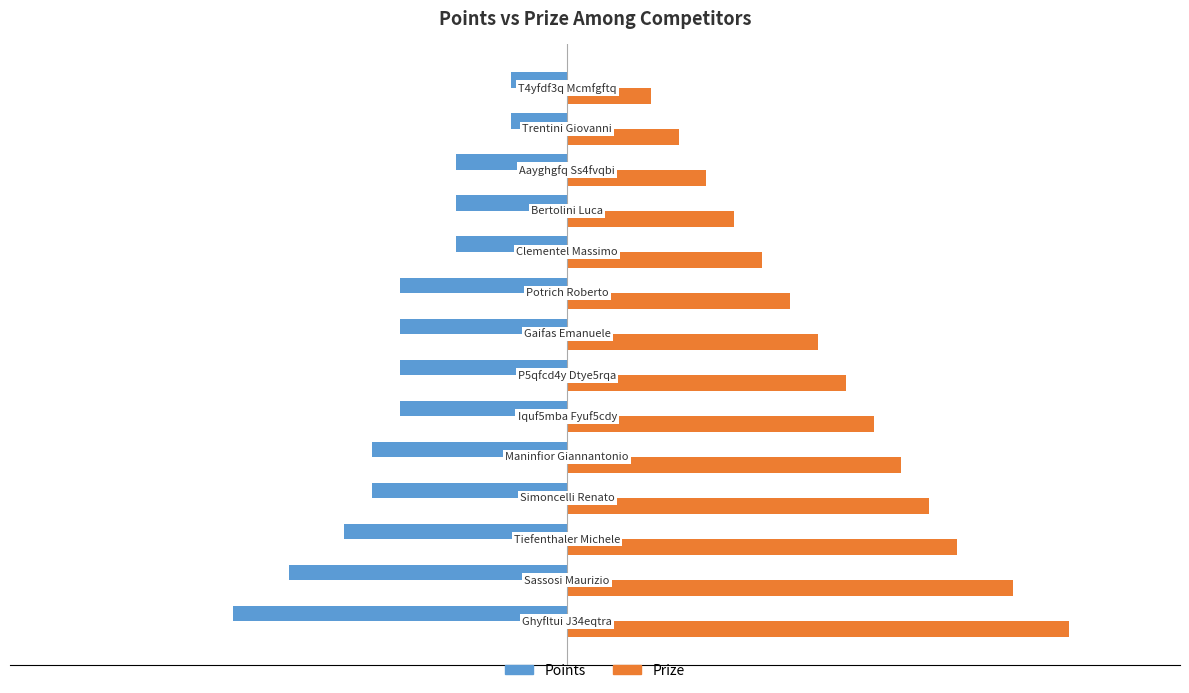

Which series has the largest range (max minus min)?

Prize